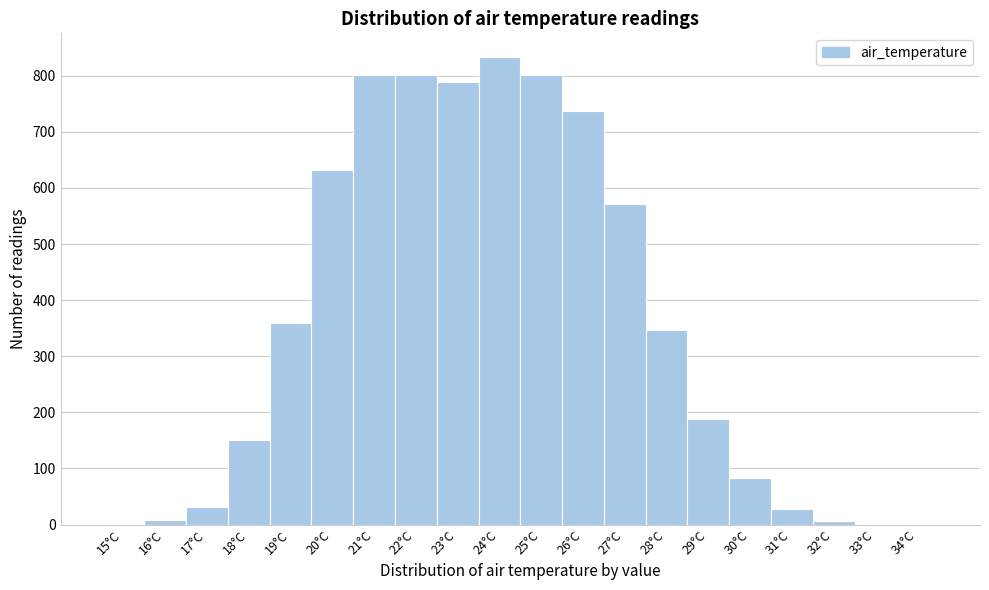

Approximately how many times larger is the value at 25°C compared to 19°C?

2.2